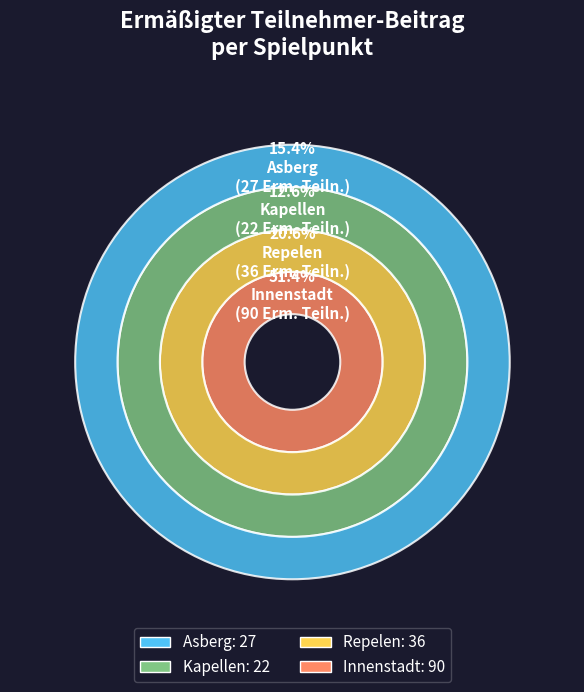

Combined, do Kapellen and Asberg account for over 50%?

No